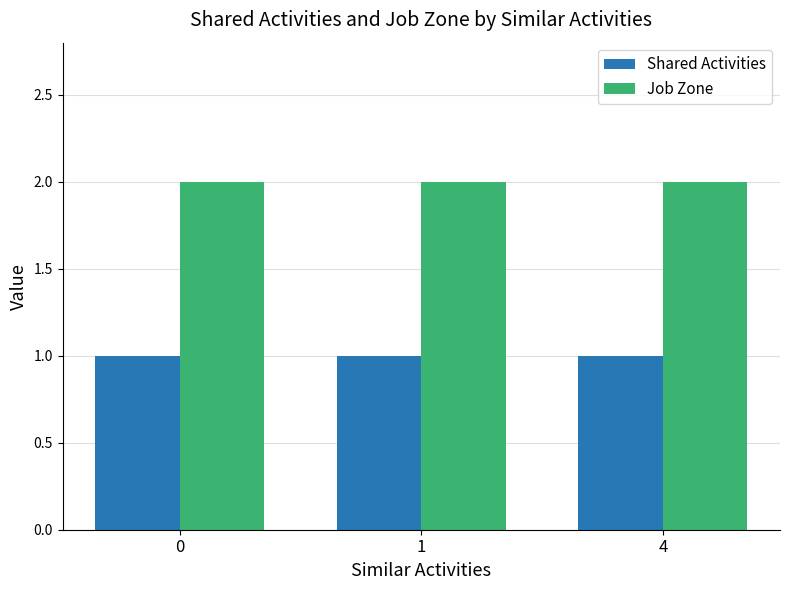

List the series in order of their peak value, highest first.

Job Zone, Shared Activities